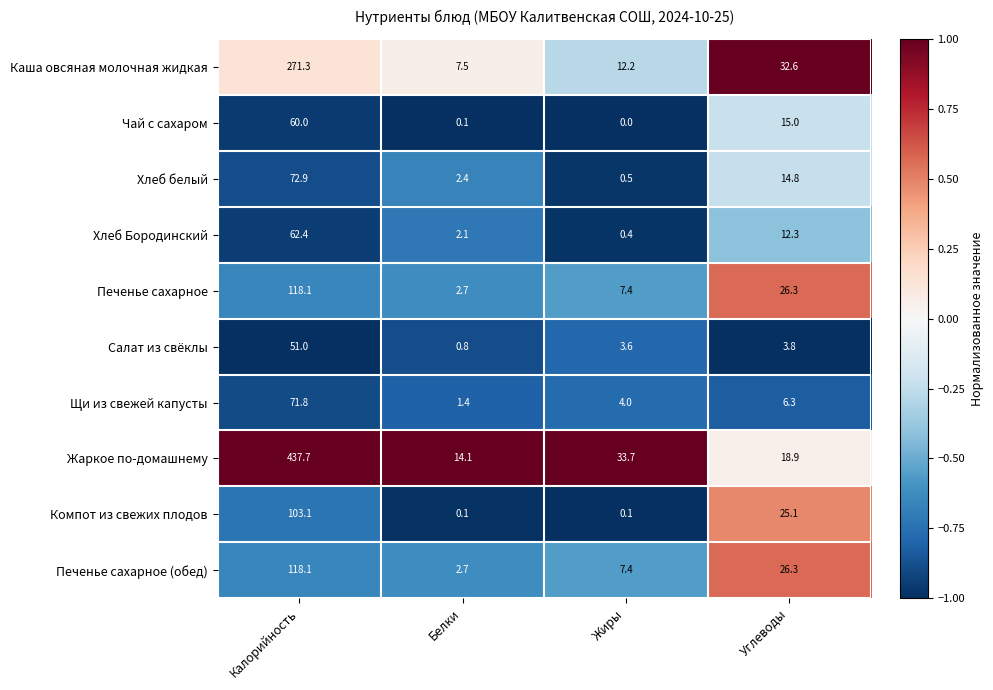

At which label is Салат из свёклы closest to 25?

Углеводы